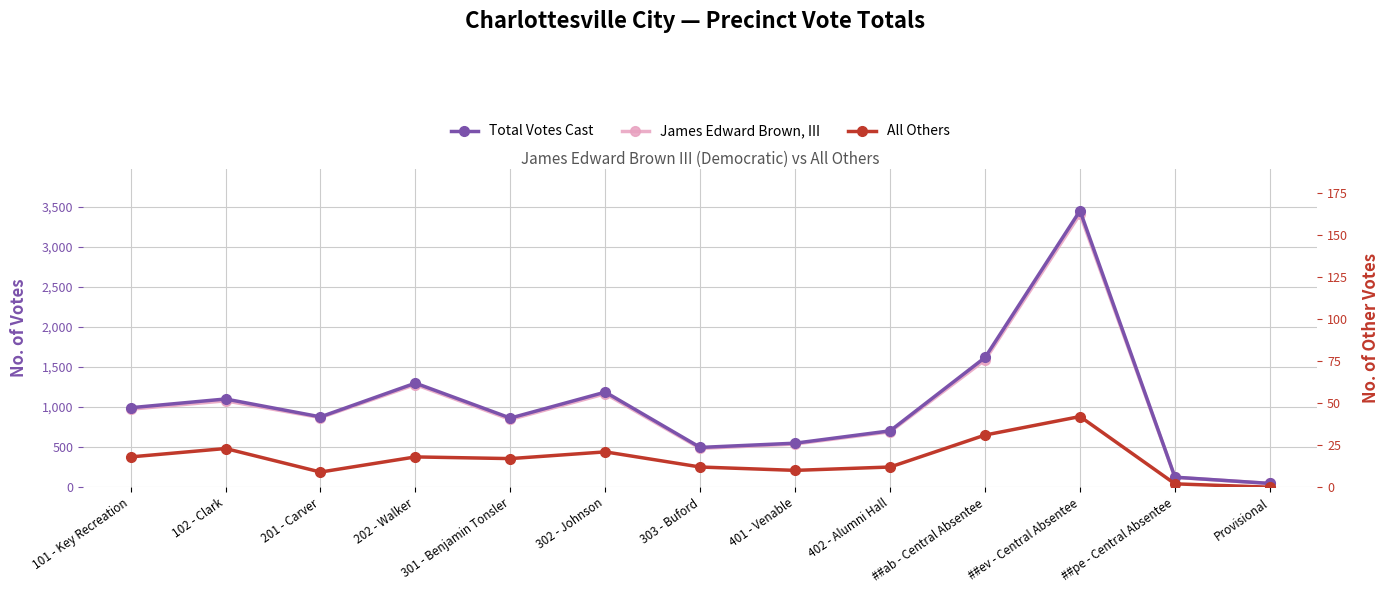

How many categories are shown in the chart?

13